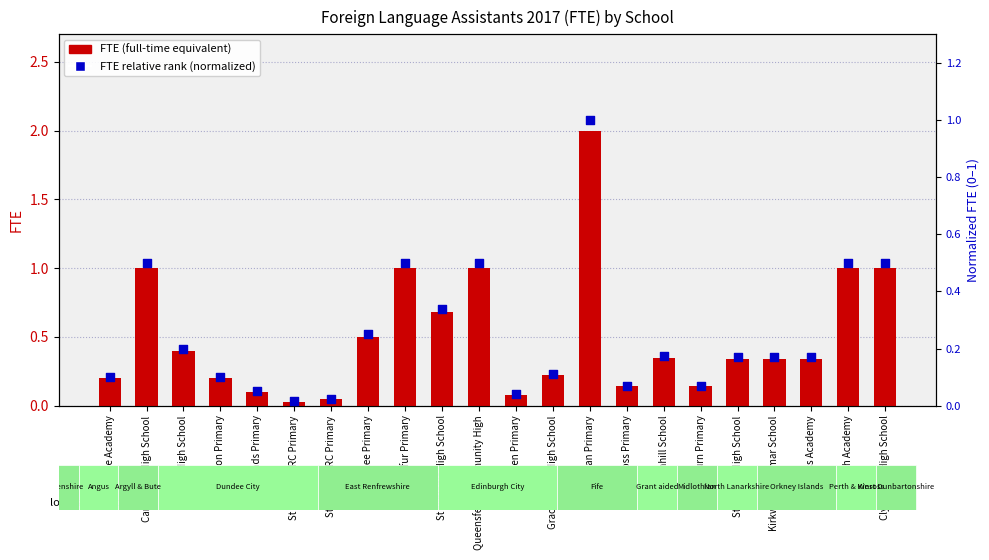

At how many categories does at least one series exceed 0?

22